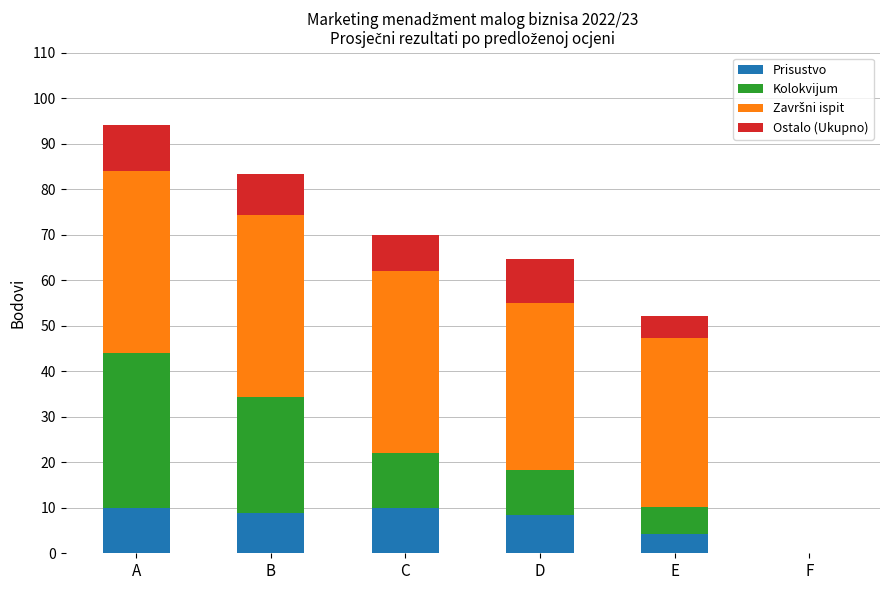

The Prisustvo series shows 10.0 at C. True or false?

True